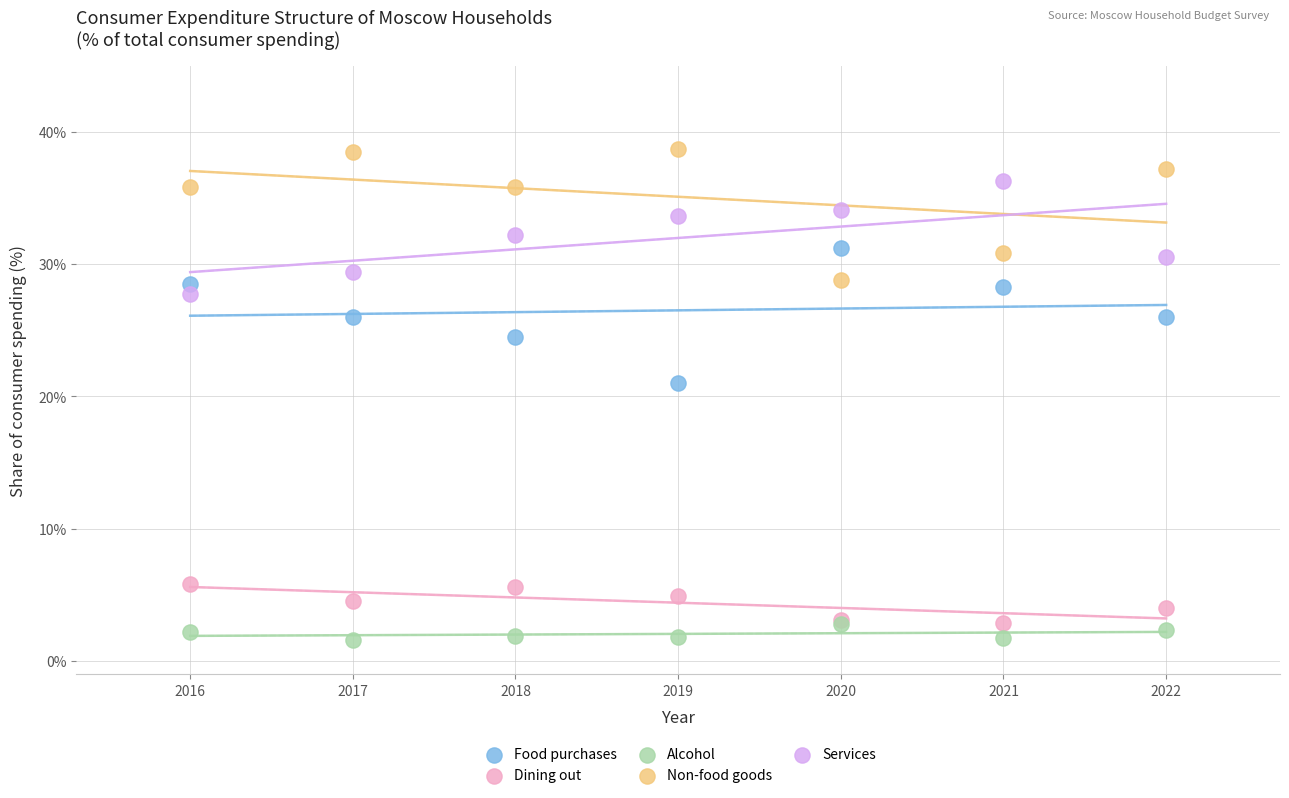

Across all series, what Y value is closest to 20?

21.0